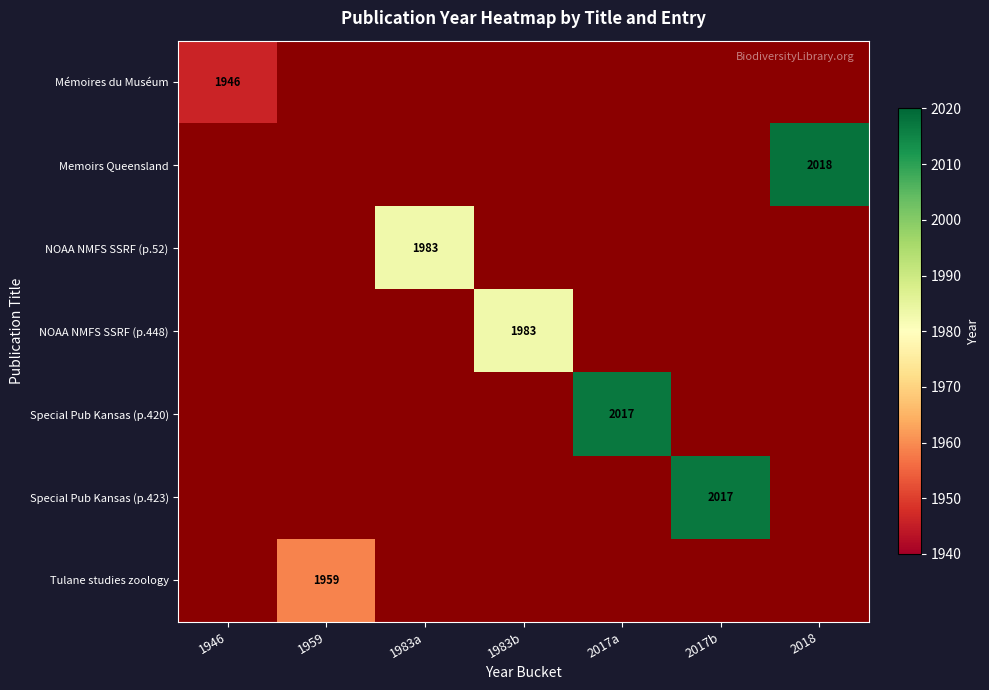

Is it true that Special Pub Kansas (p.420) equals 2017.0 at 2017a?

True